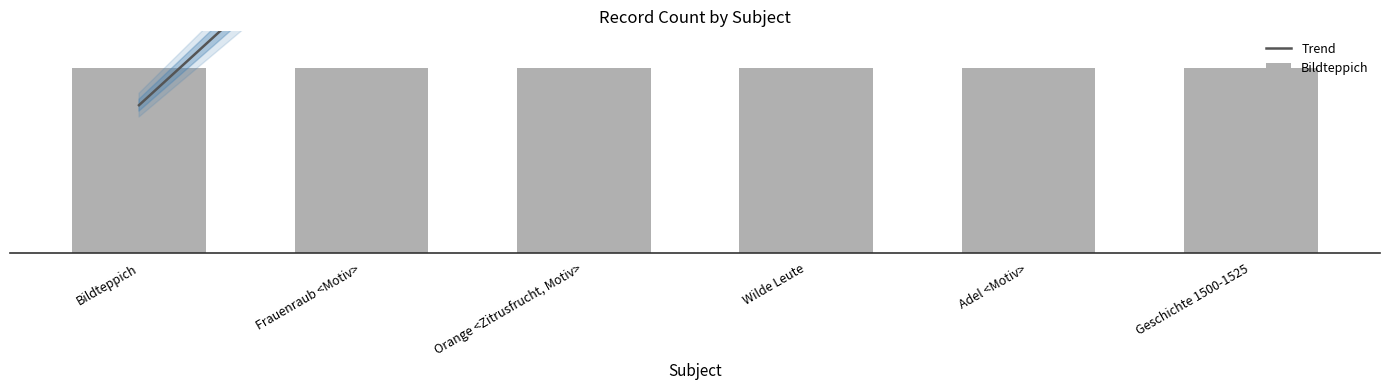

Reading left to right, transcribe all the data shown in this chart.

Trend: Bildteppich=2506.4	Frauenraub <Motiv>=5952.7	Orange <Zitrusfrucht, Motiv>=9399.0	Wilde Leute=12845.3	Adel <Motiv>=16291.6	Geschichte 1500-1525=19737.9
Bildteppich: Bildteppich=3133.0	Frauenraub <Motiv>=3133.0	Orange <Zitrusfrucht, Motiv>=3133.0	Wilde Leute=3133.0	Adel <Motiv>=3133.0	Geschichte 1500-1525=3133.0